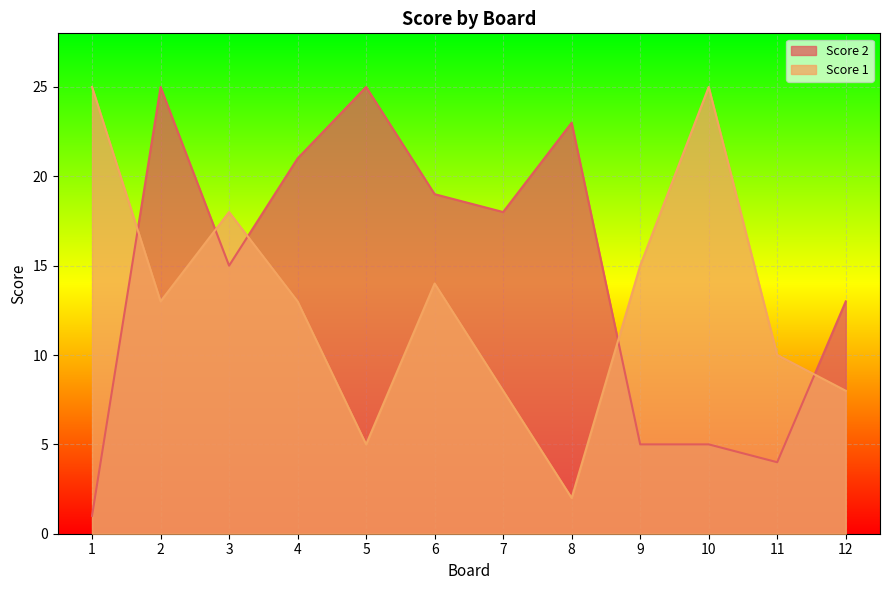

What is the difference between the second highest and second lowest values in the Score 2 series?

21